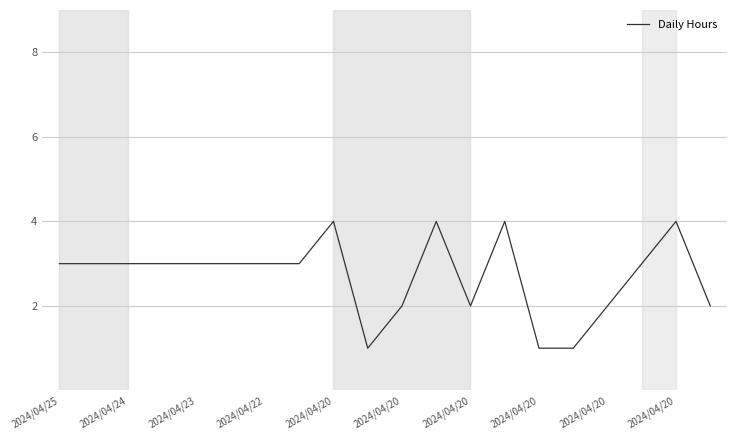

What is the minimum value shown in the chart?

1